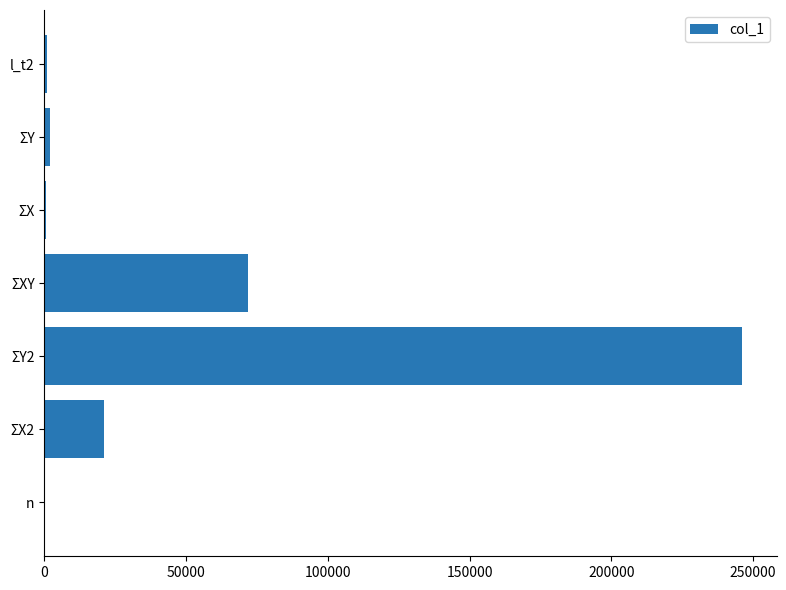

What is the maximum value shown in the chart?

246023.0